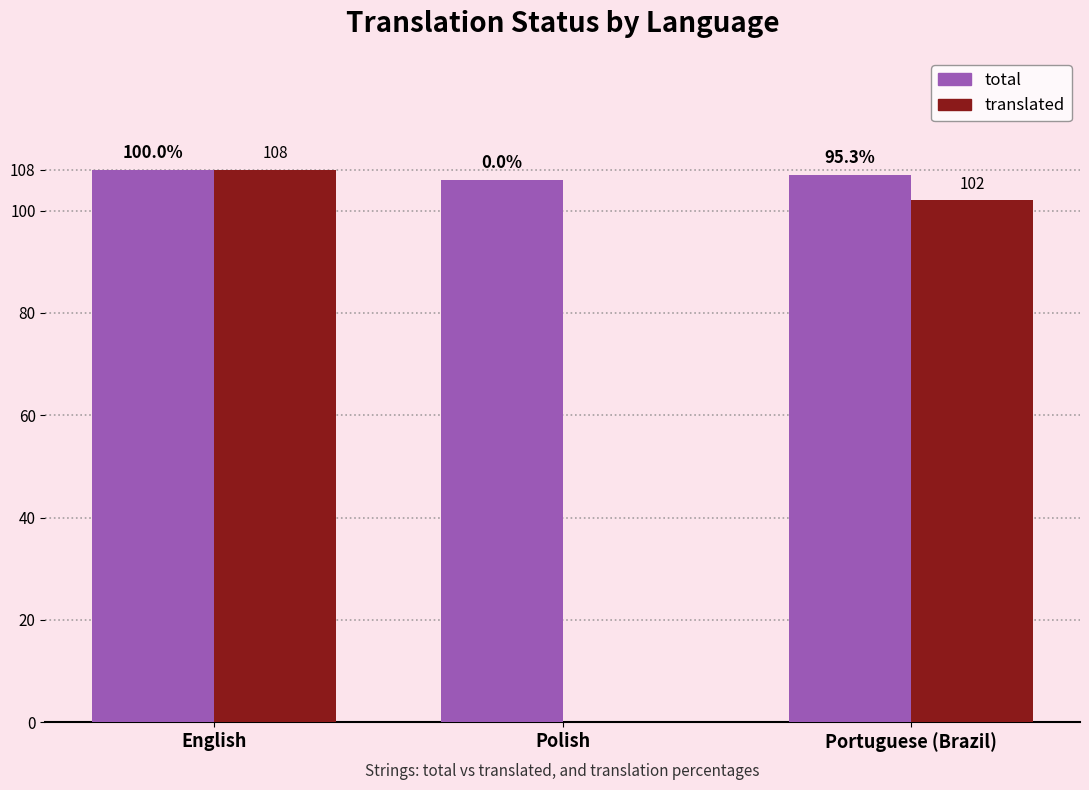

Reading left to right, transcribe all the data shown in this chart.

total: 108	106	107
translated: 108	0	102